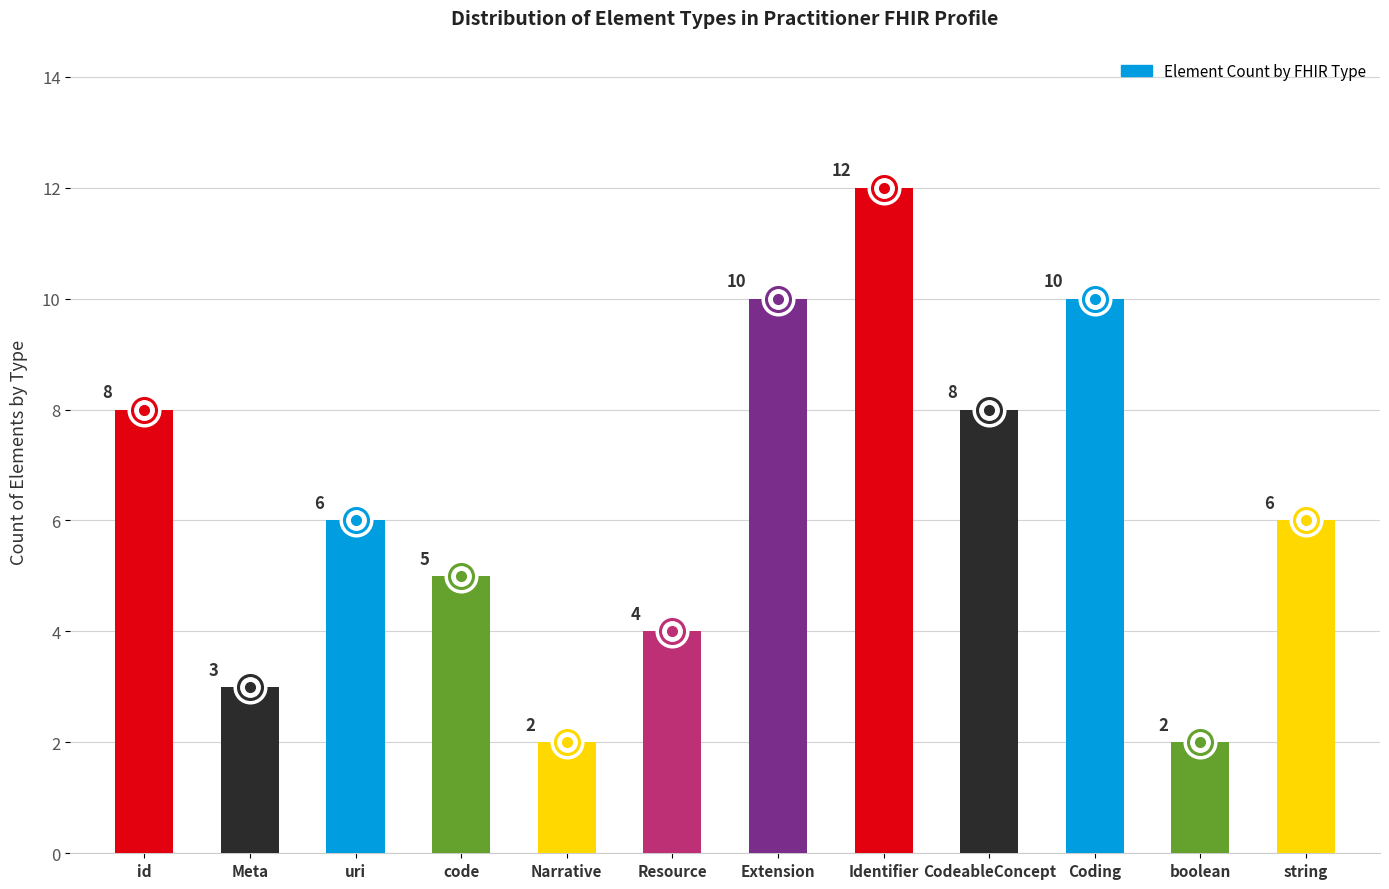

The value at string is 8. True or false?

False